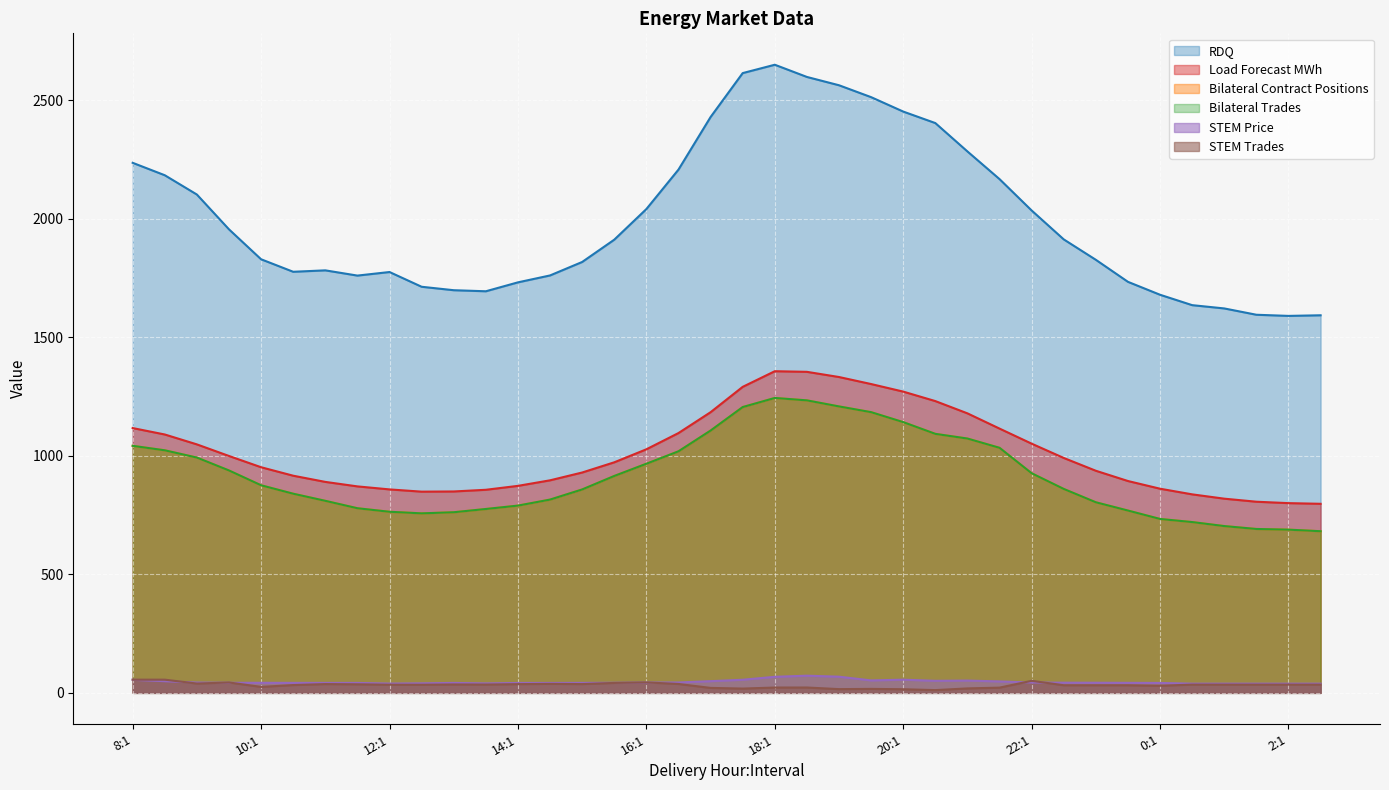

What is the value of the STEM Price point at the 6th from the left?

42.2